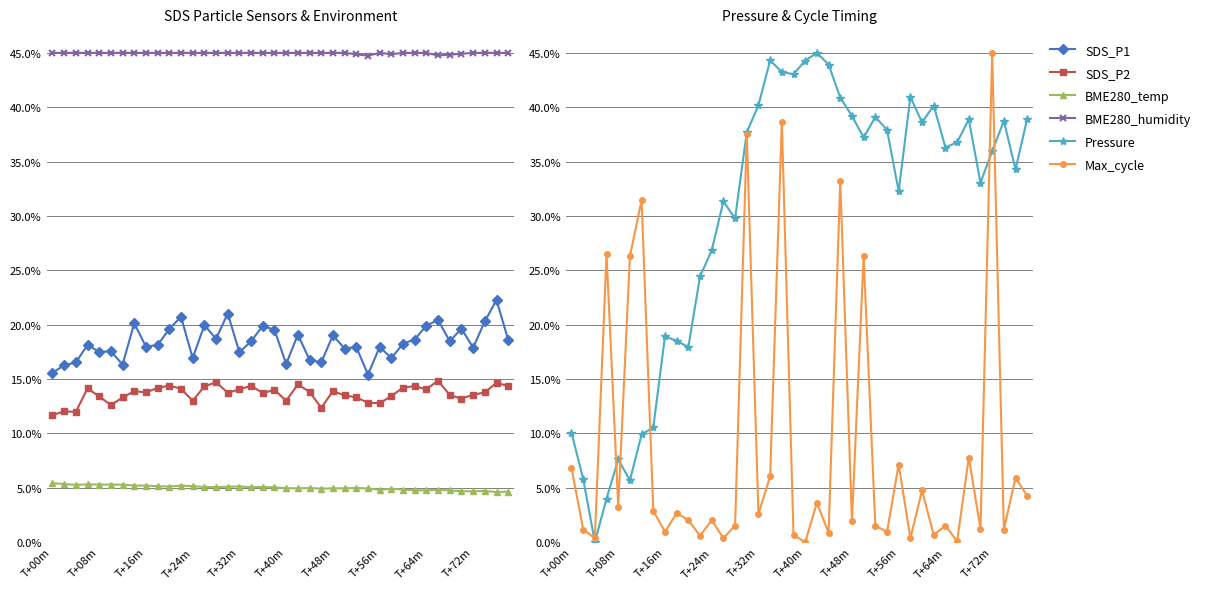

Is it true that SDS_P1 equals 36.9 at 15?

False